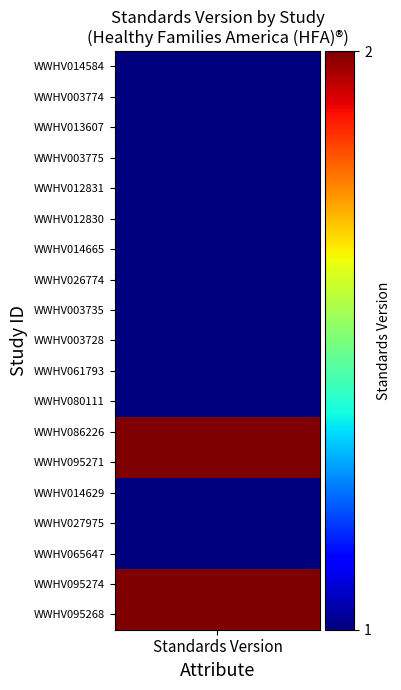

Which category has the lowest value across all series?

WWHV014584